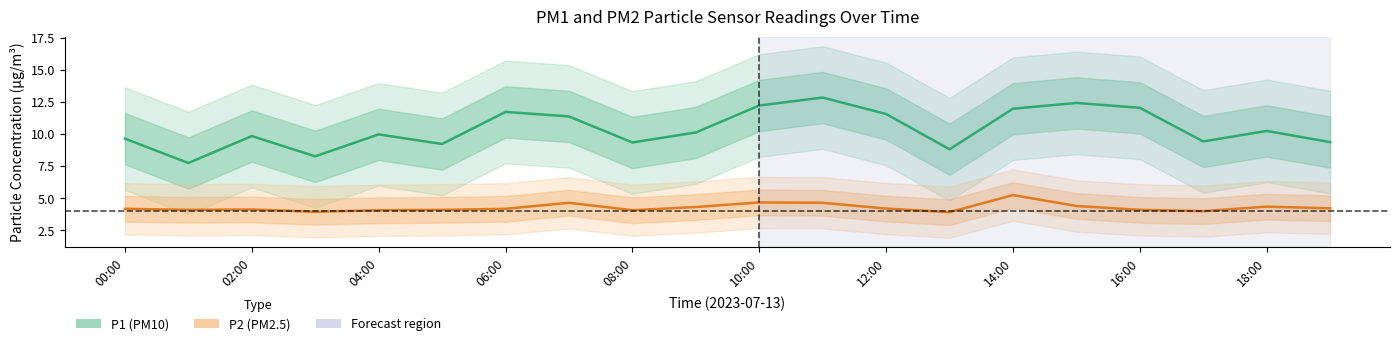

Between 01:00 and 06:00, which series saw the biggest shift?

P1